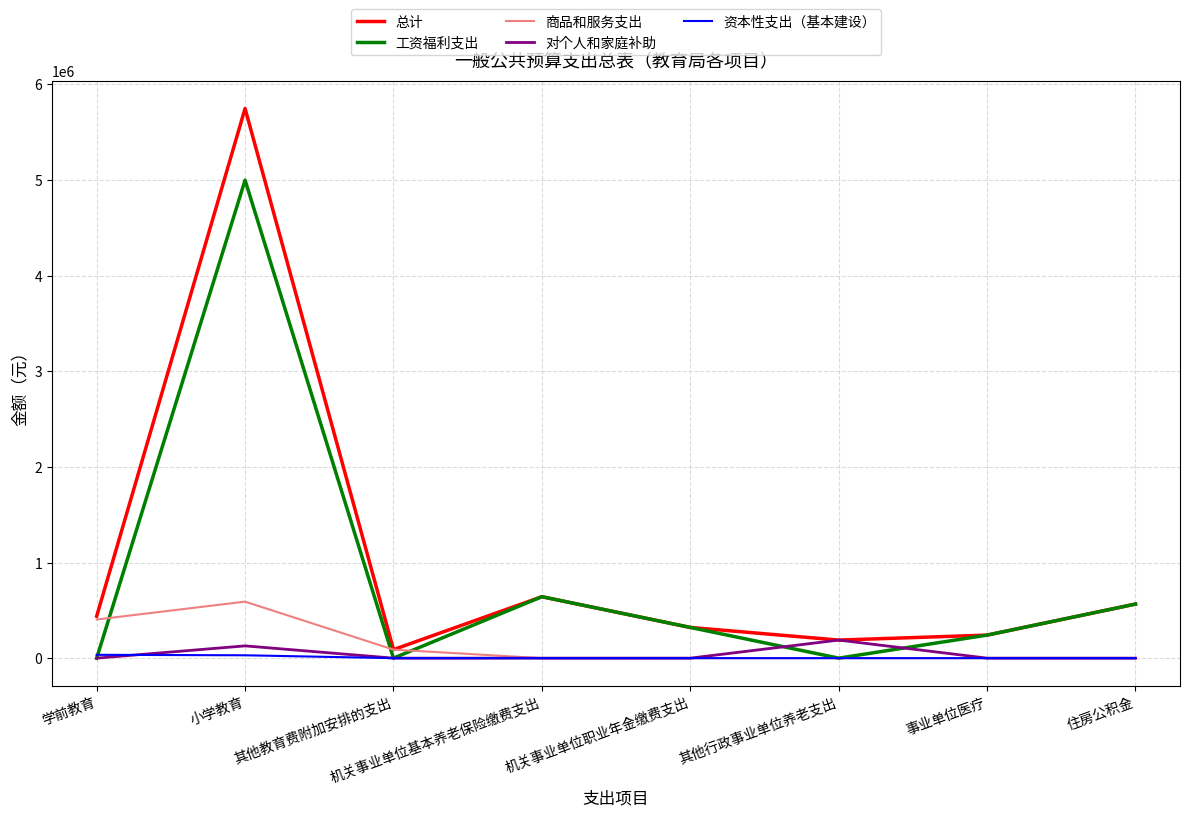

Where is 商品和服务支出 nearest to the value 295461?

学前教育